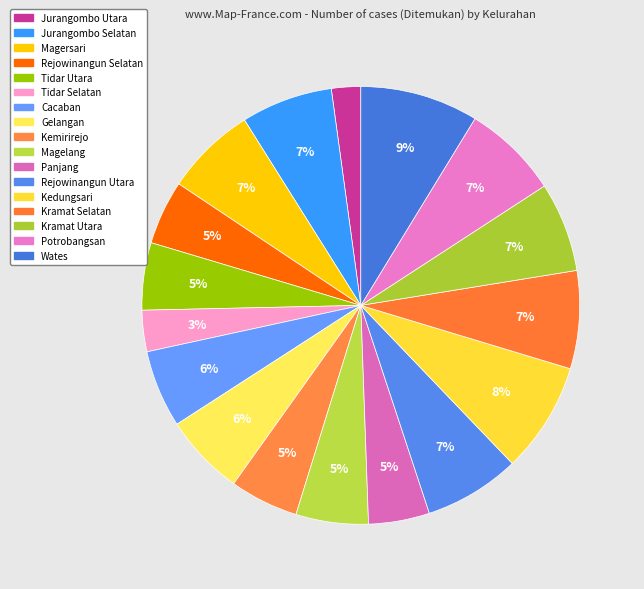

To the nearest percent, what is the difference between the largest and smallest slice percentages?

7%